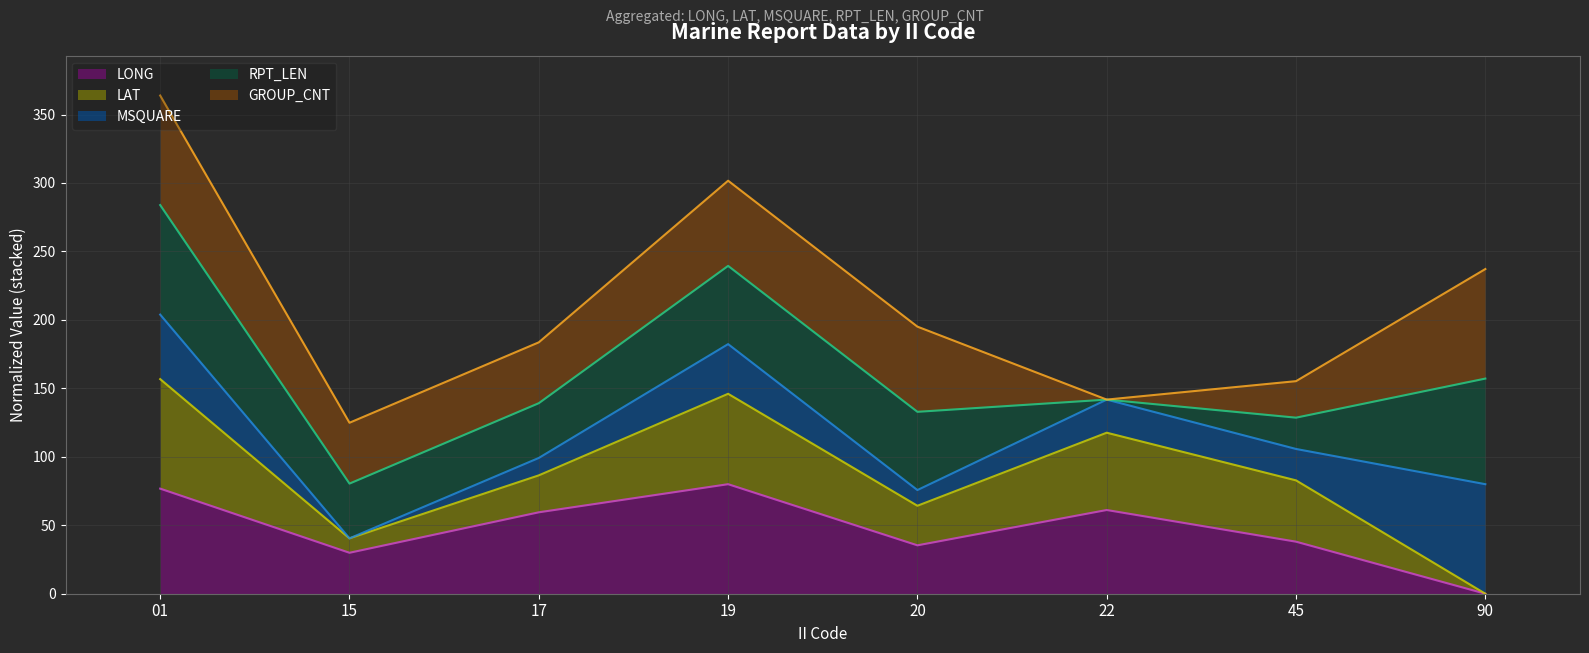

True or false: MSQUARE (line) has more than 0 interior local peaks.

True